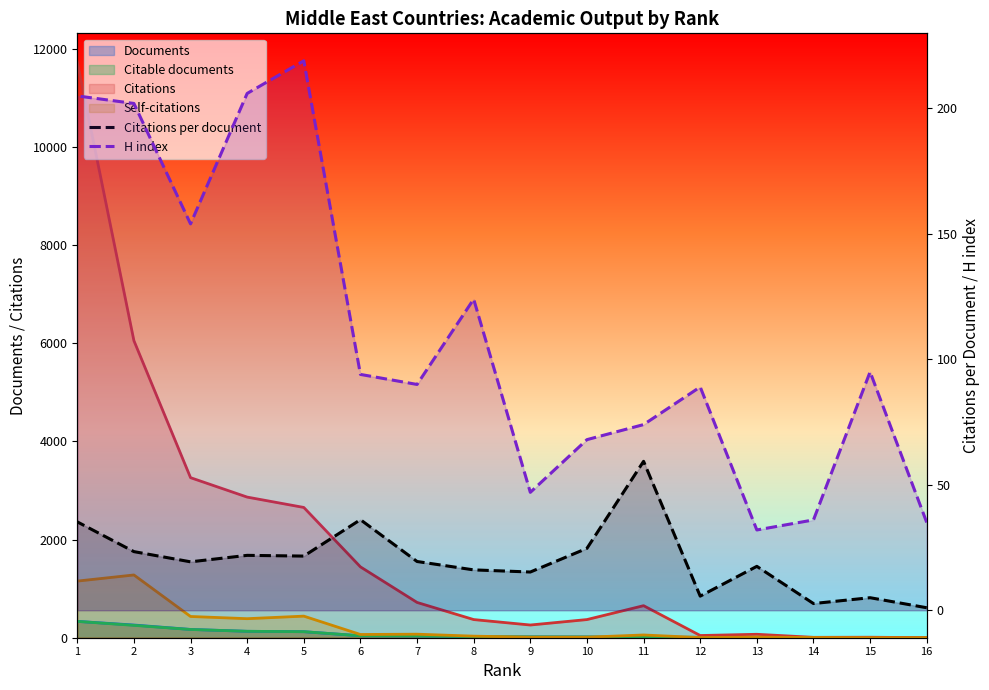

True or false: Citations per document and H index intersect in this chart.

False